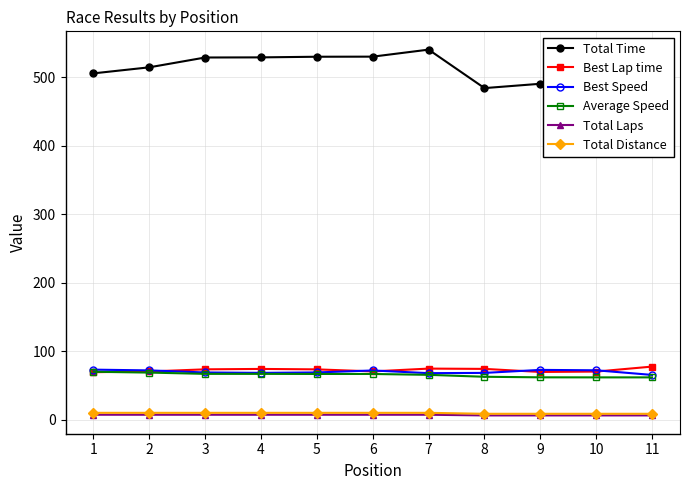

At which label does Best Lap time first exceed 73?

3